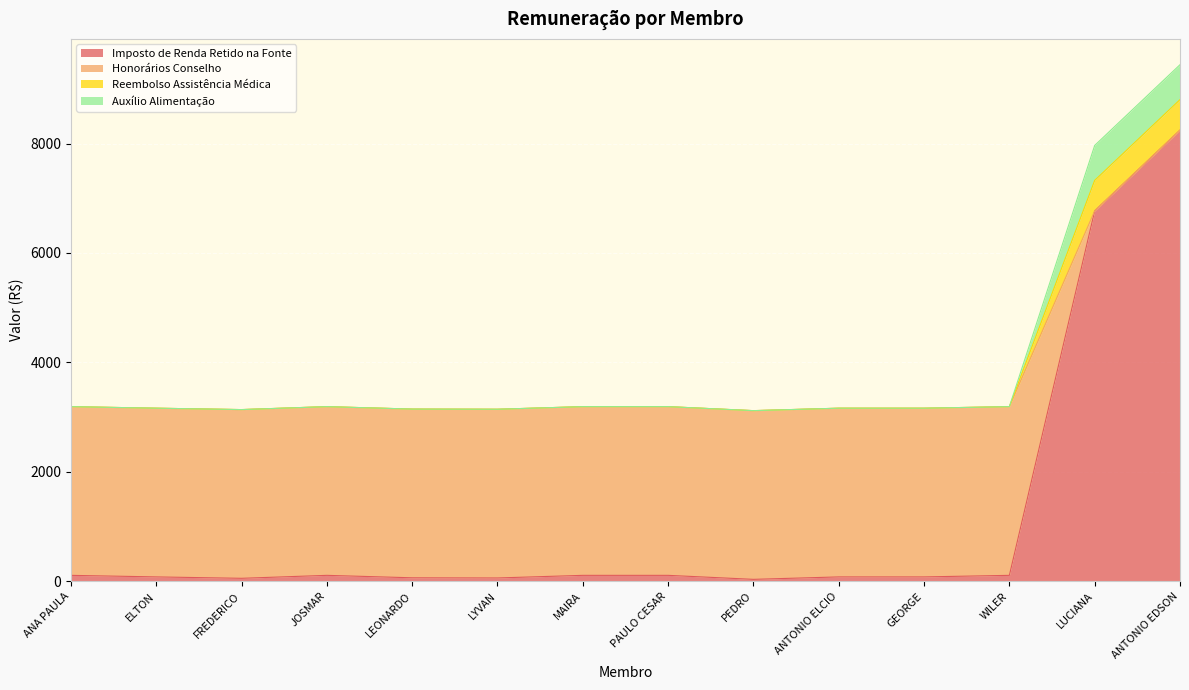

Which series changed the most between FREDERICO and GEORGE?

Imposto de Renda Retido na Fonte